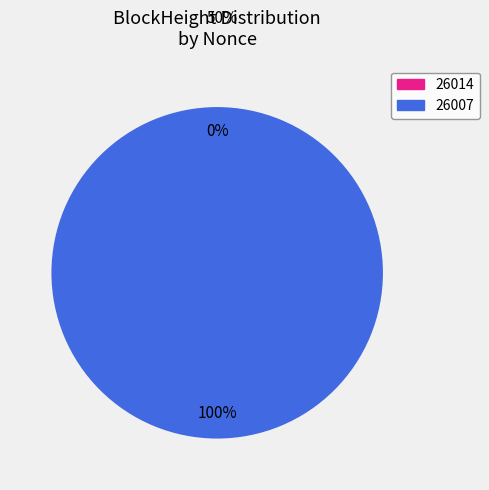

To the nearest percent, what is the average slice percentage?

50%